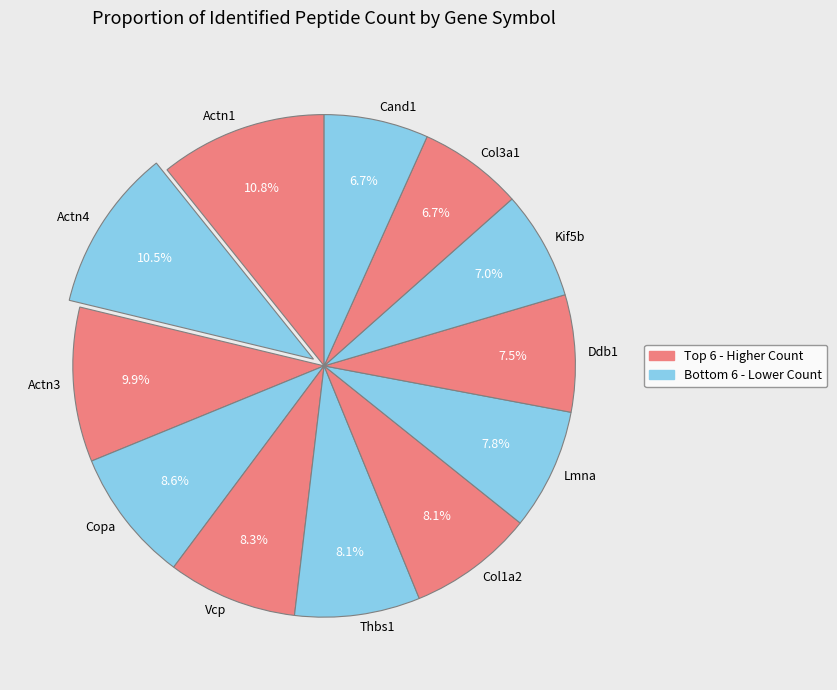

How many slices are in this pie chart?

12